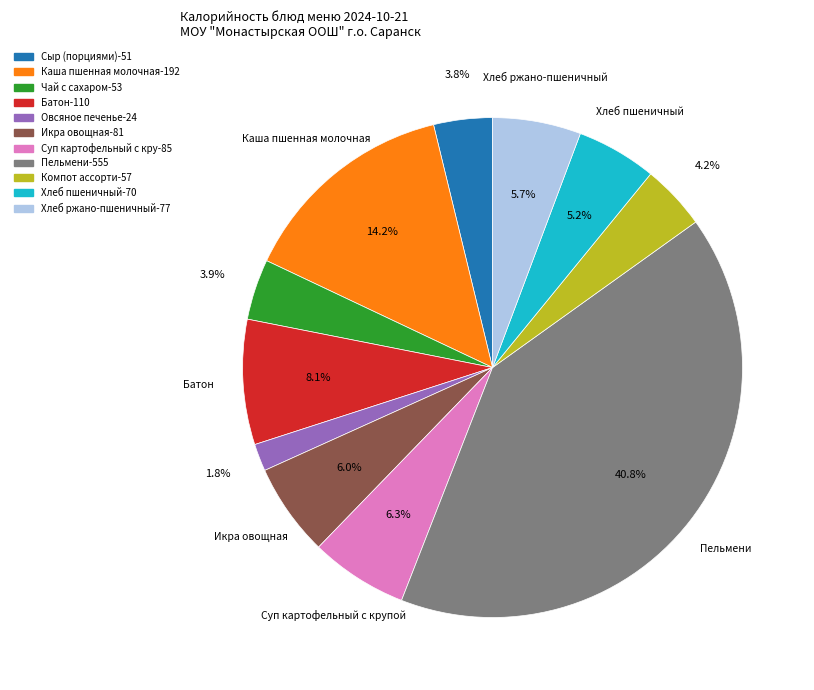

How many segments does this pie chart have?

11